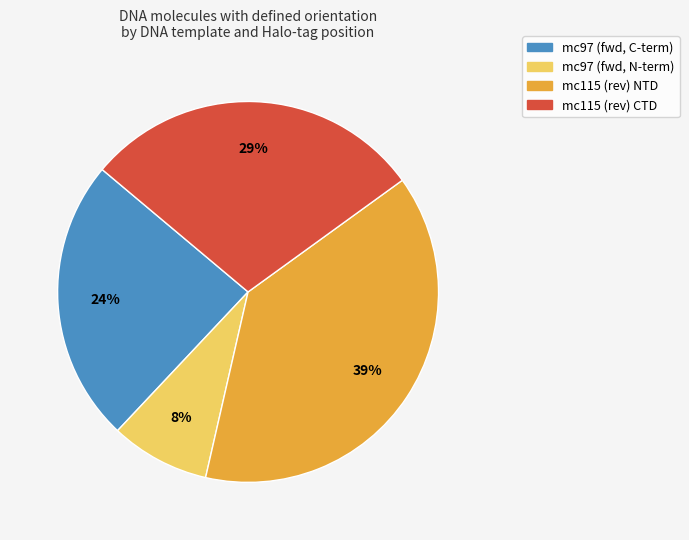

Does any single category account for the majority?

No